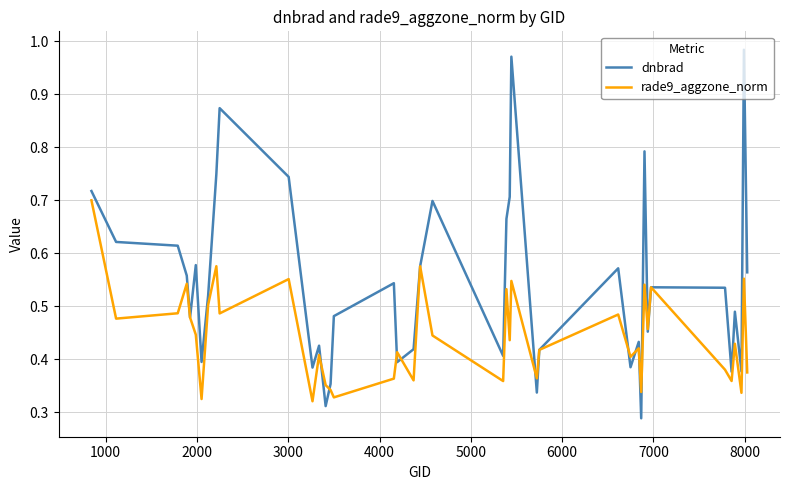

Rank the series by their average value, from lowest to highest.

rade9_aggzone_norm, dnbrad